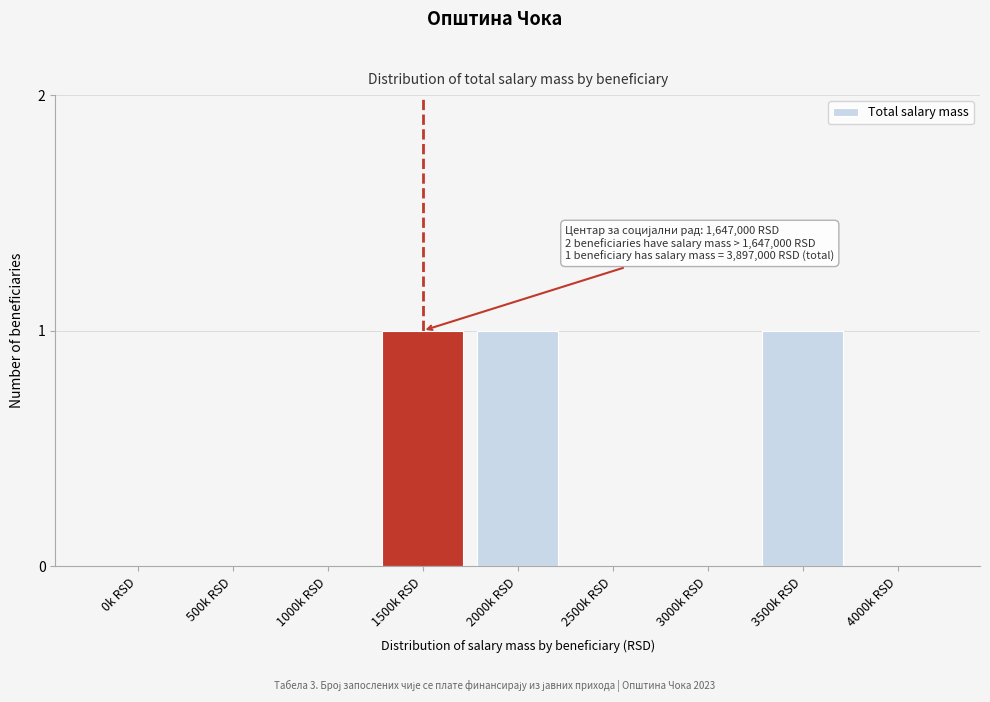

Reading left to right, extract all data points from this chart.

0k RSD=0	500k RSD=0	1000k RSD=0	1500k RSD=1	2000k RSD=1	2500k RSD=0	3000k RSD=0	3500k RSD=1	4000k RSD=0